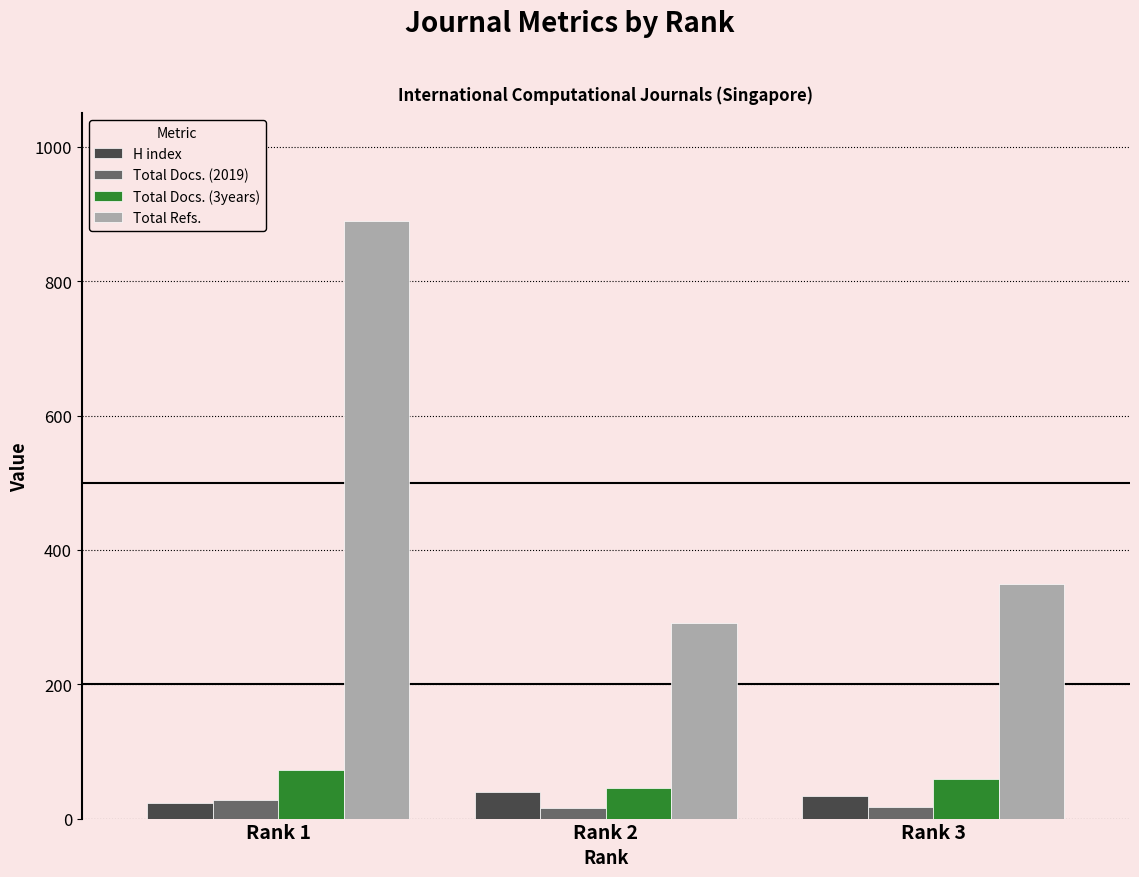

Count the number of categories in the chart.

3